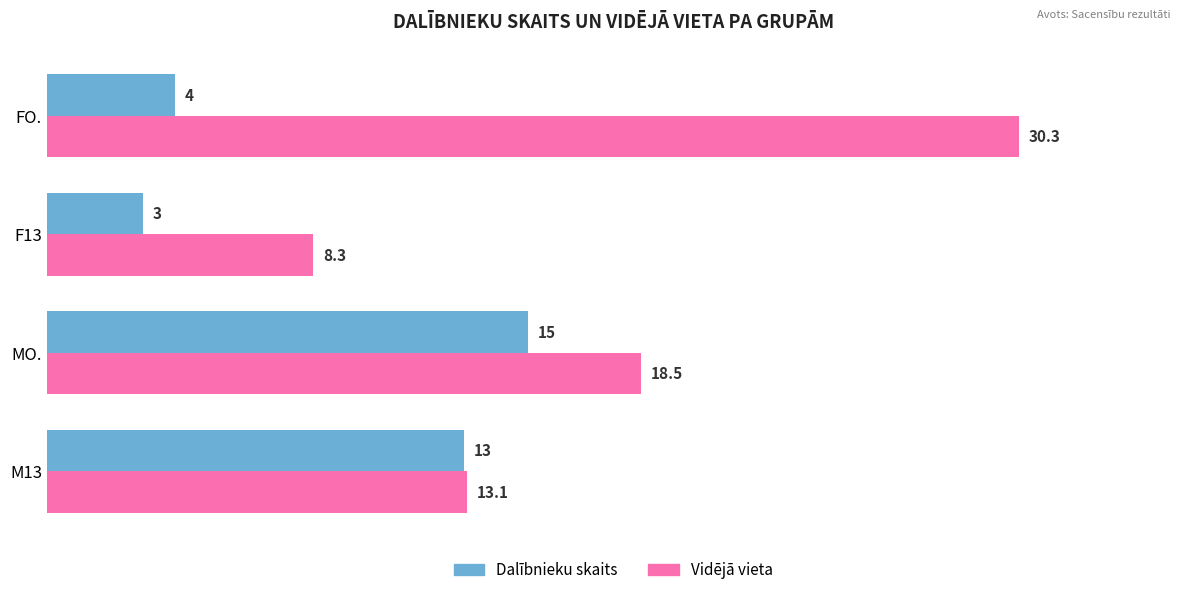

The Vidējā vieta series shows 32.9 at MO.. True or false?

False